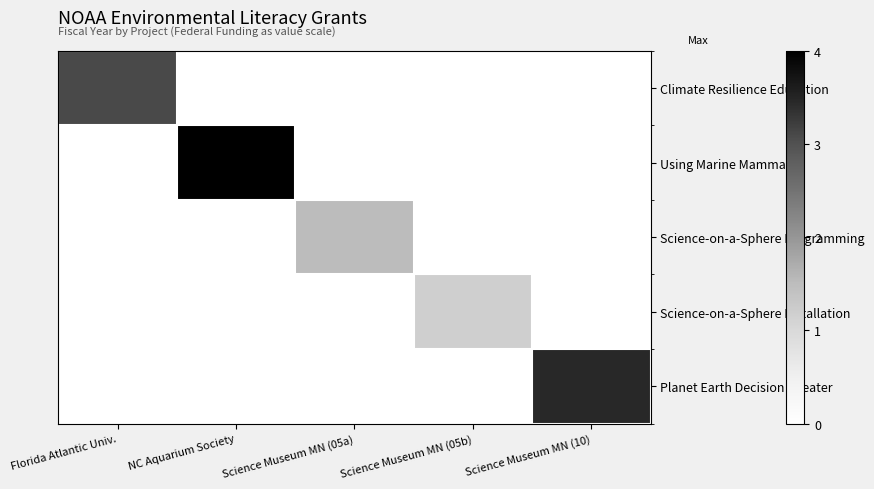

What is the difference between the highest and lowest values at Science Museum MN (05a)?

1.5